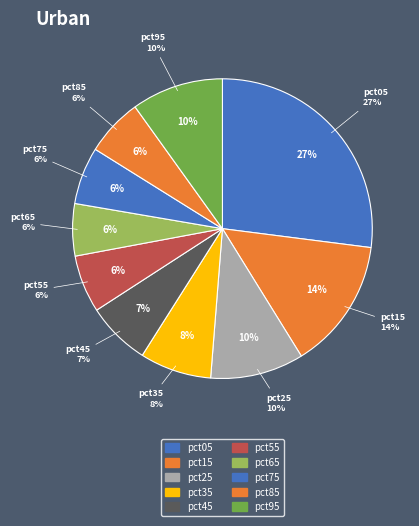

To the nearest percent, what portion does pct05 represent?

27%